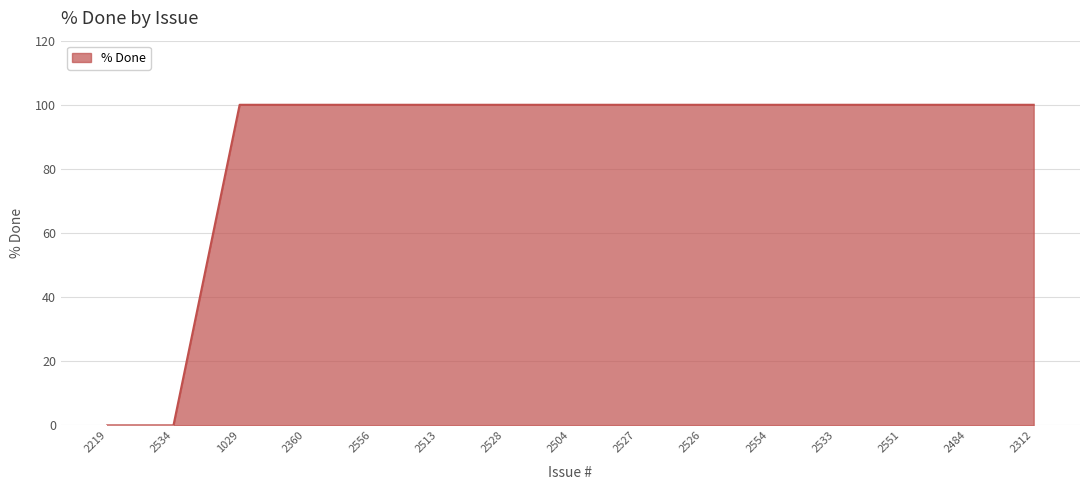

What is the difference between the maximum and minimum values?

100